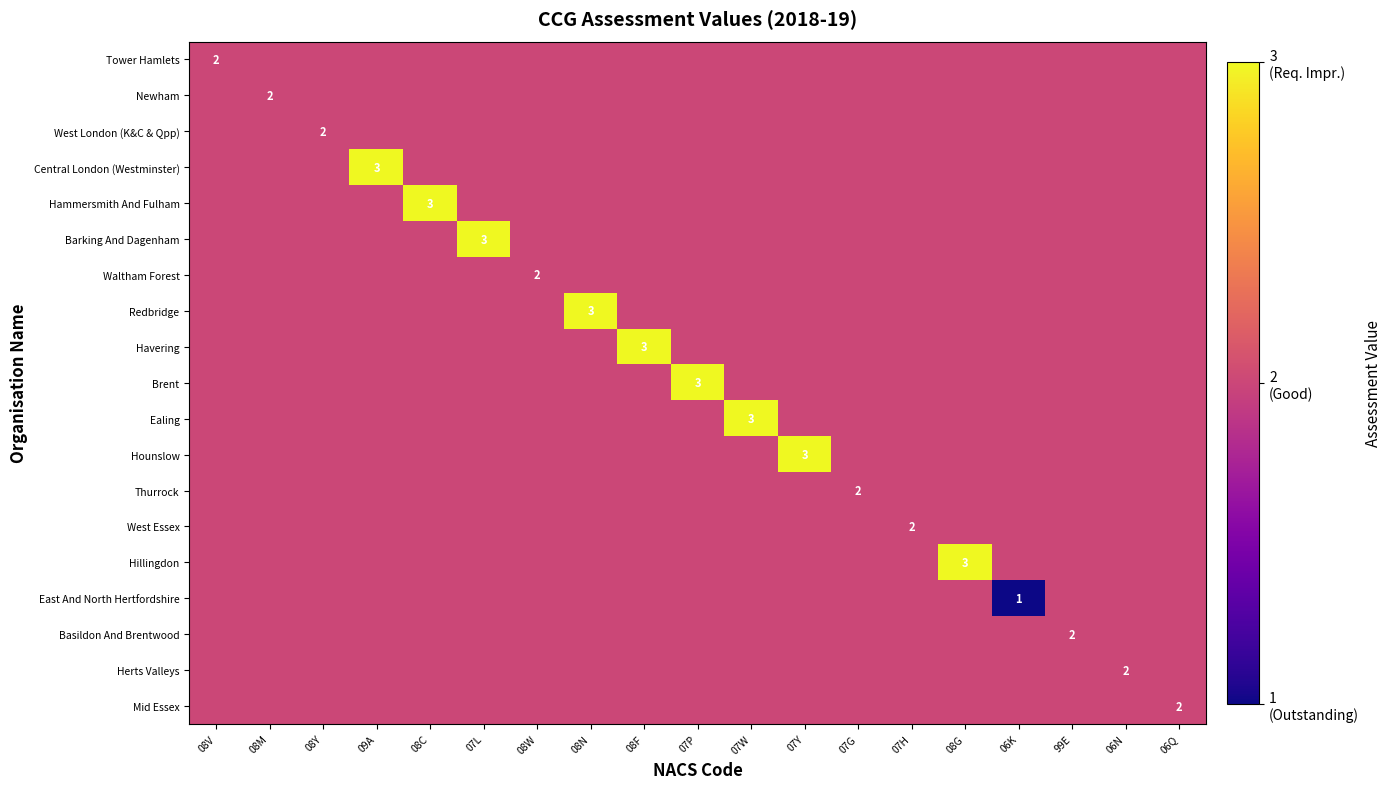

True or false: Mid Essex has a value of 2 at 07P.

True